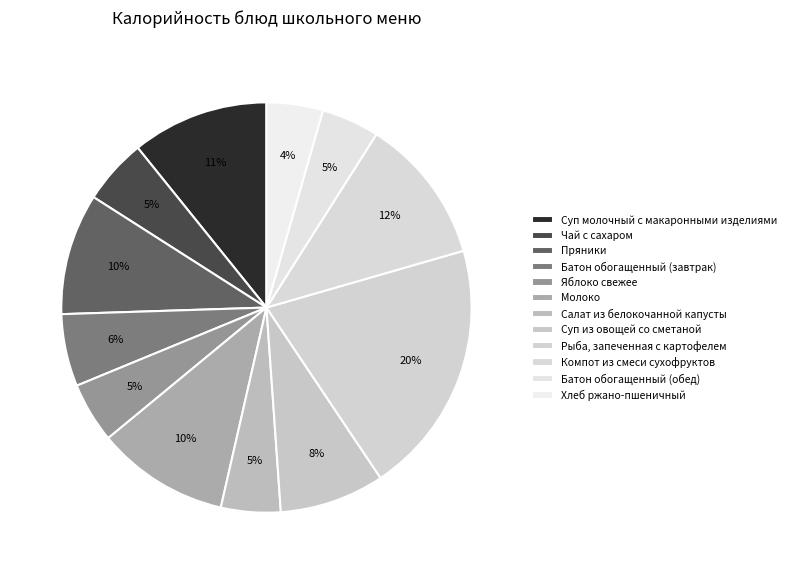

Count the number of slices in the pie.

12